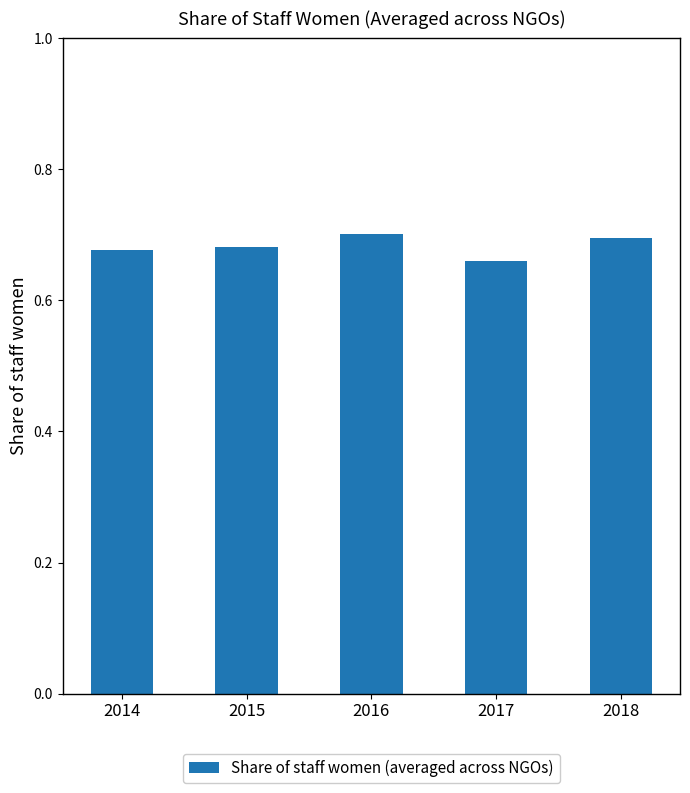

At which label is the value closest to 0?

2017